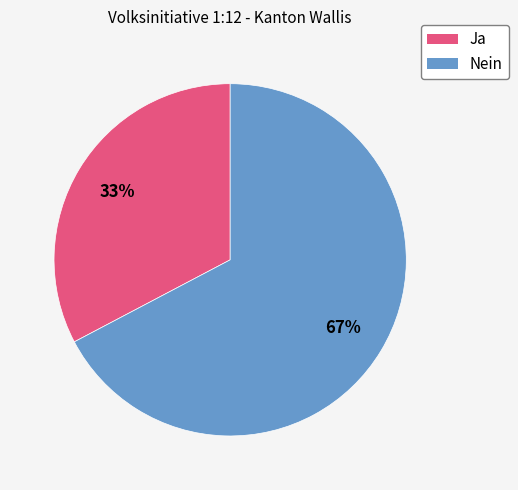

Count the number of slices in the pie.

2